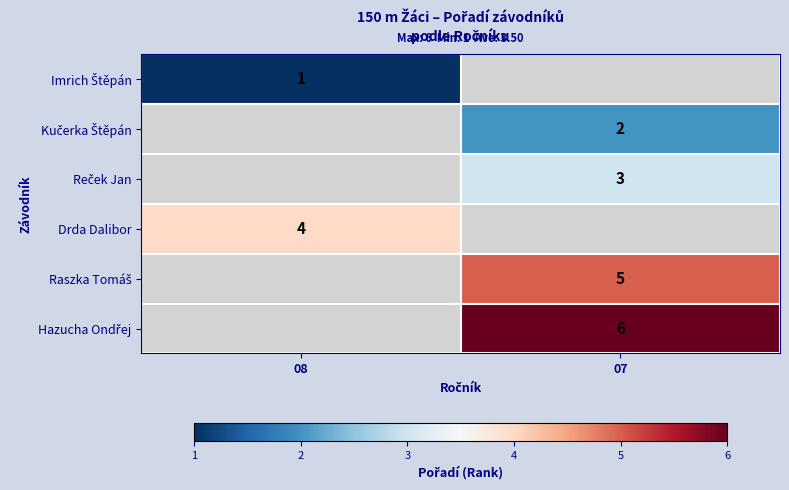

The value of Drda Dalibor at 08 is 4. True or false?

True